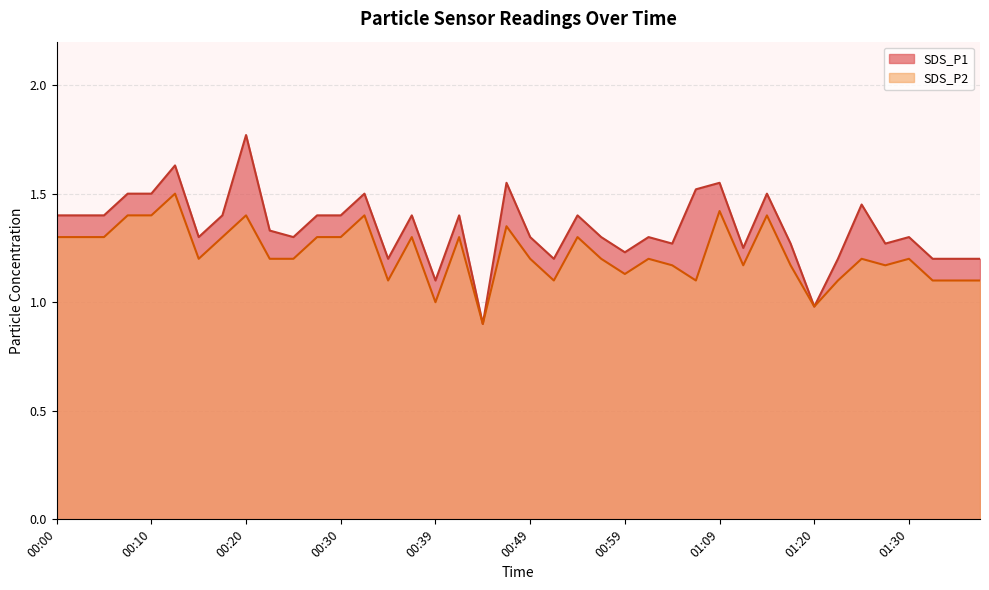

Between 00:32 and 01:02, which series saw the biggest shift?

SDS_P1